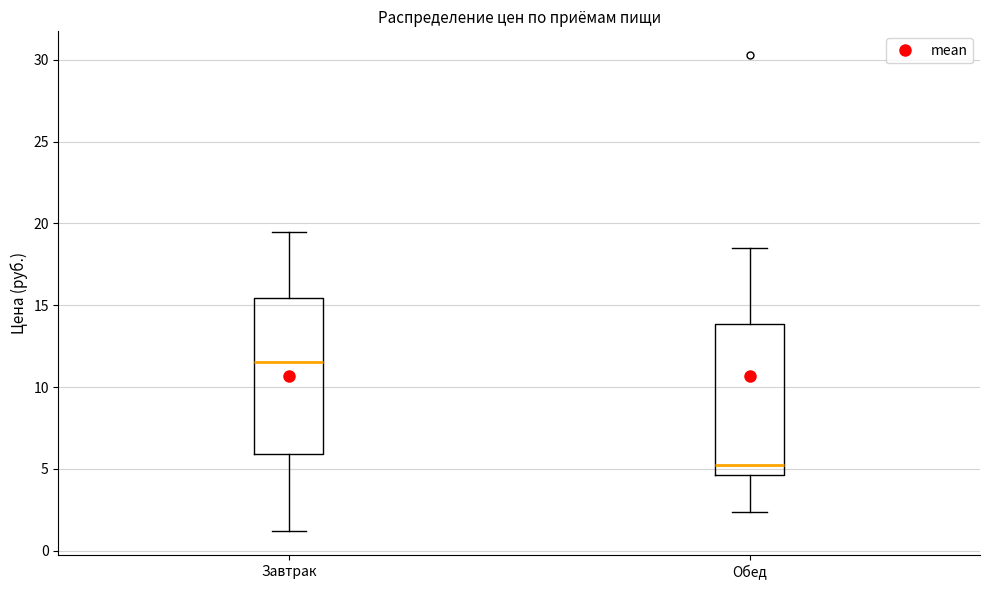

Reading left to right, transcribe this box plot: for each box, give where its median line is, the range the box spans, and where its two whiskers end, as read against the y-axis. The values are not printed on the chart, so give them approximately, as read against the axis.

Завтрак: median 11.5, box 6.0 to 15.5, whiskers 1.0 to 19.5
Обед: median 5.5, box 4.5 to 14.0, whiskers 2.5 to 18.5